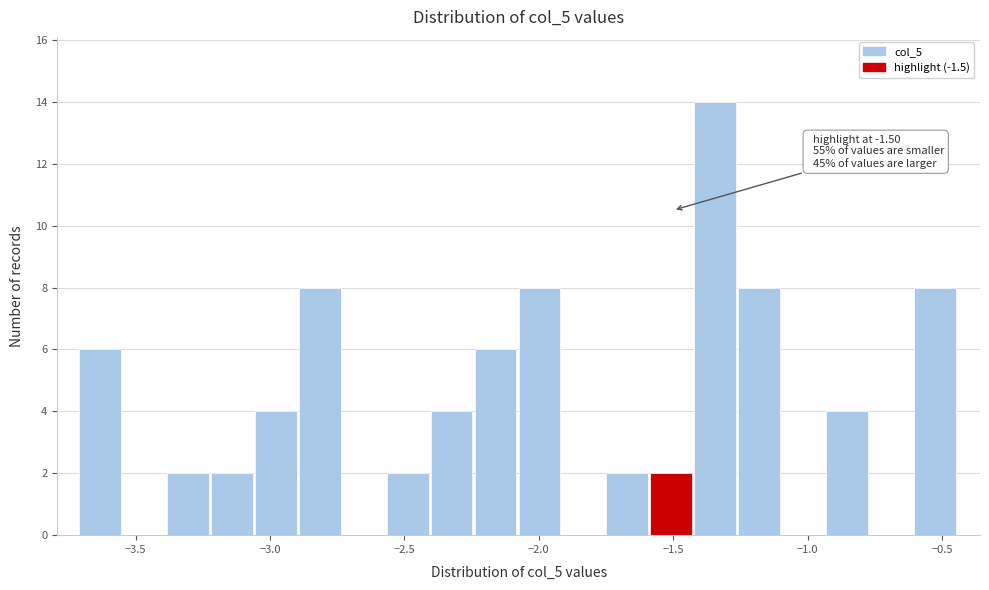

Around what value on the x-axis is the tallest bar? Give the approximate position of its centre, as read against the axis.

-1.35